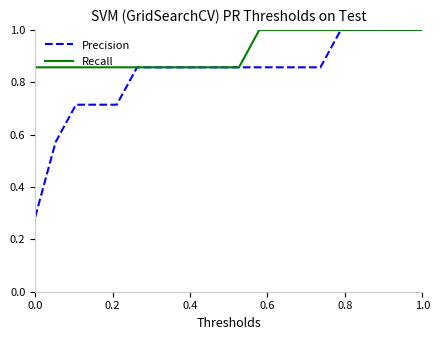

What is the greatest value displayed?

1.0